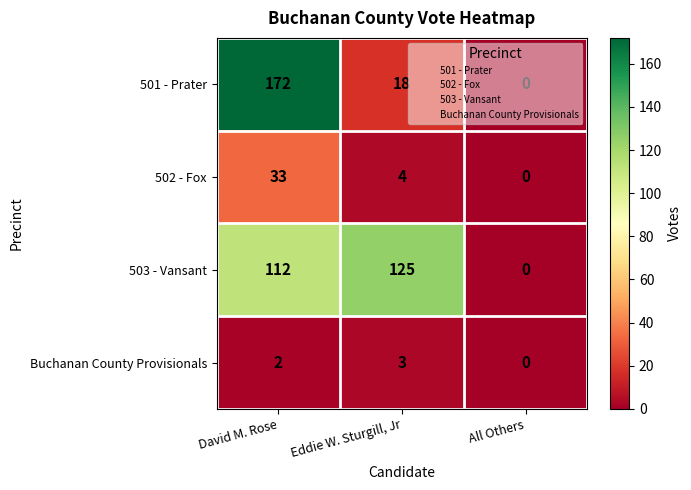

Where is 503 - Vansant nearest to the value 62?

David M. Rose